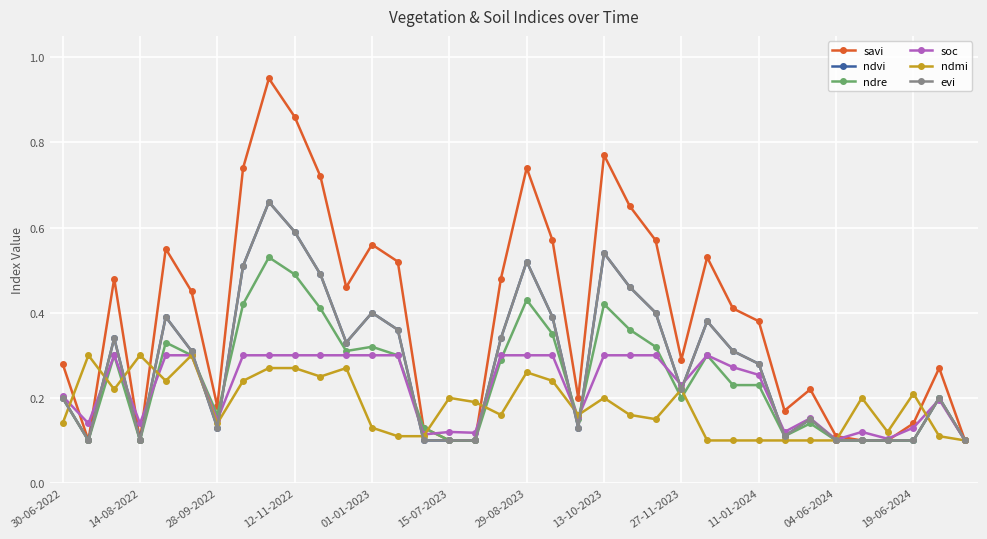

Does the chart have visible grid lines?

Yes